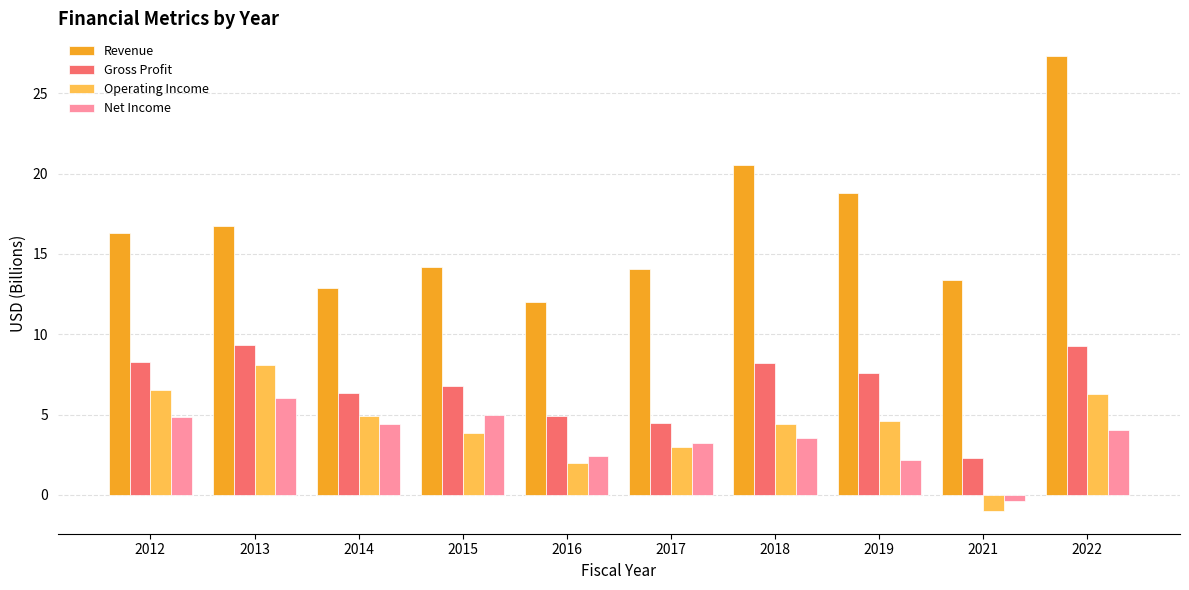

Which series has the widest spread of values?

Revenue